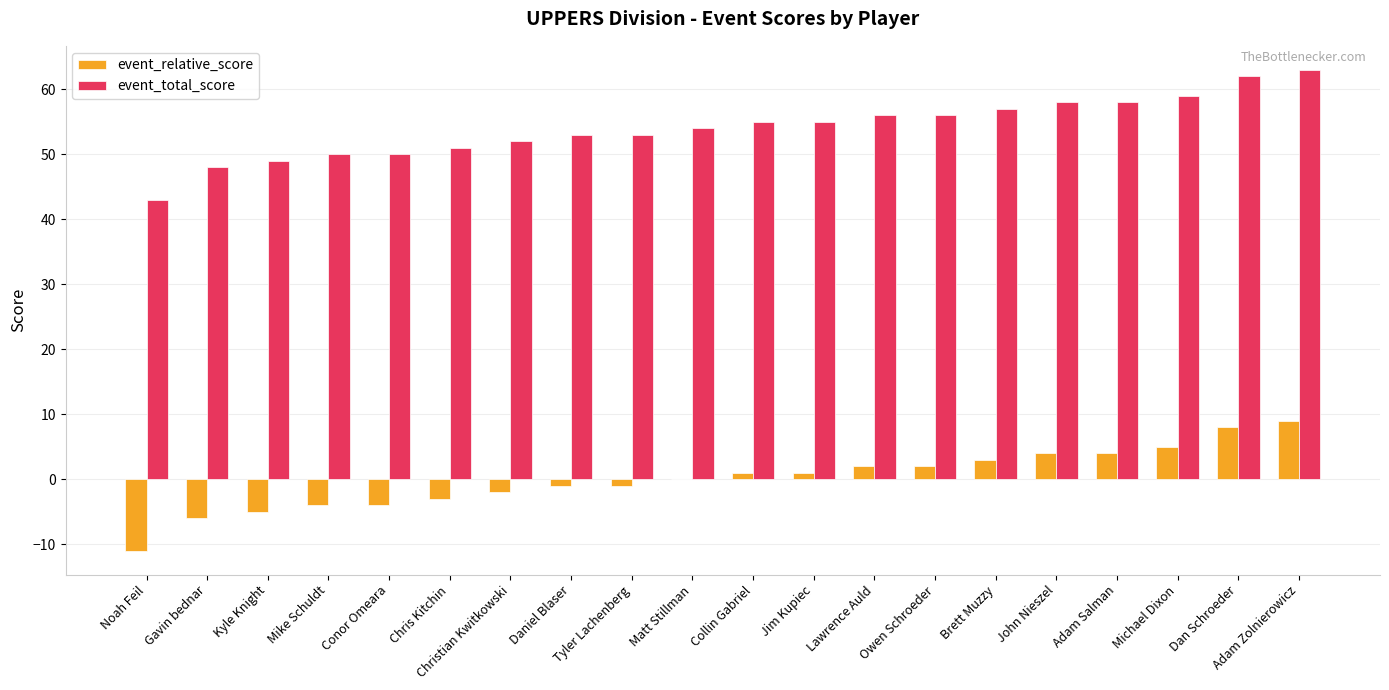

Reading left to right, list all the values displayed in this chart.

event_relative_score: Noah Feil=-11	Gavin bednar=-6	Kyle Knight=-5	Mike Schuldt=-4	Conor Omeara=-4	Chris Kitchin=-3	Christian Kwitkowski=-2	Daniel Blaser=-1	Tyler Lachenberg=-1	Matt Stillman=0	Collin Gabriel=1	Jim Kupiec=1	Lawrence Auld=2	Owen Schroeder=2	Brett Muzzy=3	John Nieszel=4	Adam Salman=4	Michael Dixon=5	Dan Schroeder=8	Adam Zolnierowicz=9
event_total_score: Noah Feil=43	Gavin bednar=48	Kyle Knight=49	Mike Schuldt=50	Conor Omeara=50	Chris Kitchin=51	Christian Kwitkowski=52	Daniel Blaser=53	Tyler Lachenberg=53	Matt Stillman=54	Collin Gabriel=55	Jim Kupiec=55	Lawrence Auld=56	Owen Schroeder=56	Brett Muzzy=57	John Nieszel=58	Adam Salman=58	Michael Dixon=59	Dan Schroeder=62	Adam Zolnierowicz=63